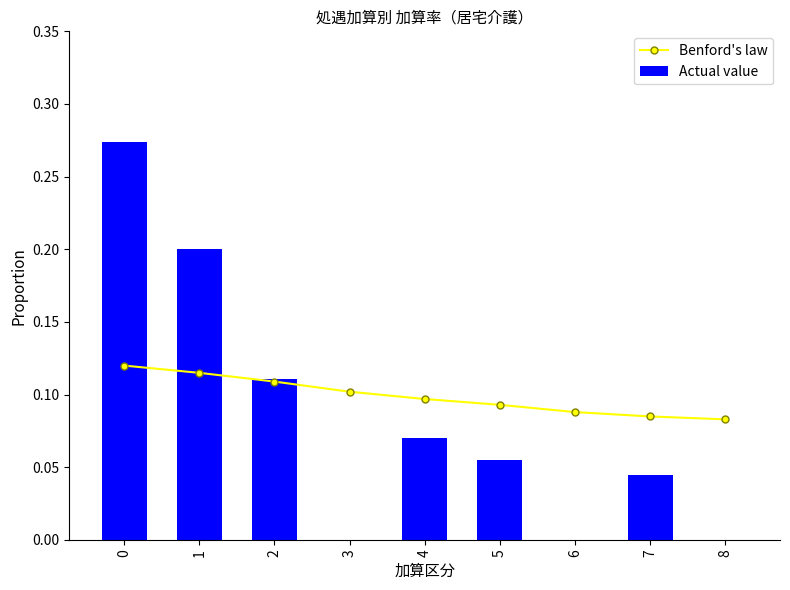

What is the sum of the Actual value values at 8 and 0?

0.3